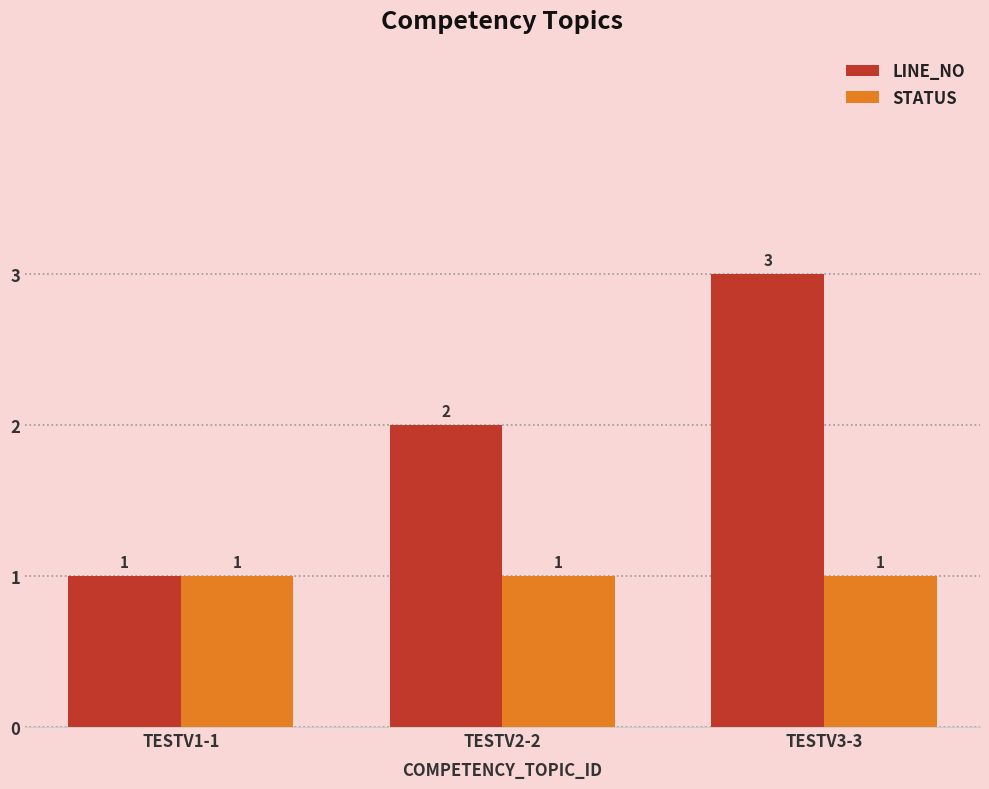

Reading left to right, list all the values displayed in this chart.

LINE_NO: TESTV1-1=1	TESTV2-2=2	TESTV3-3=3
STATUS: TESTV1-1=1	TESTV2-2=1	TESTV3-3=1